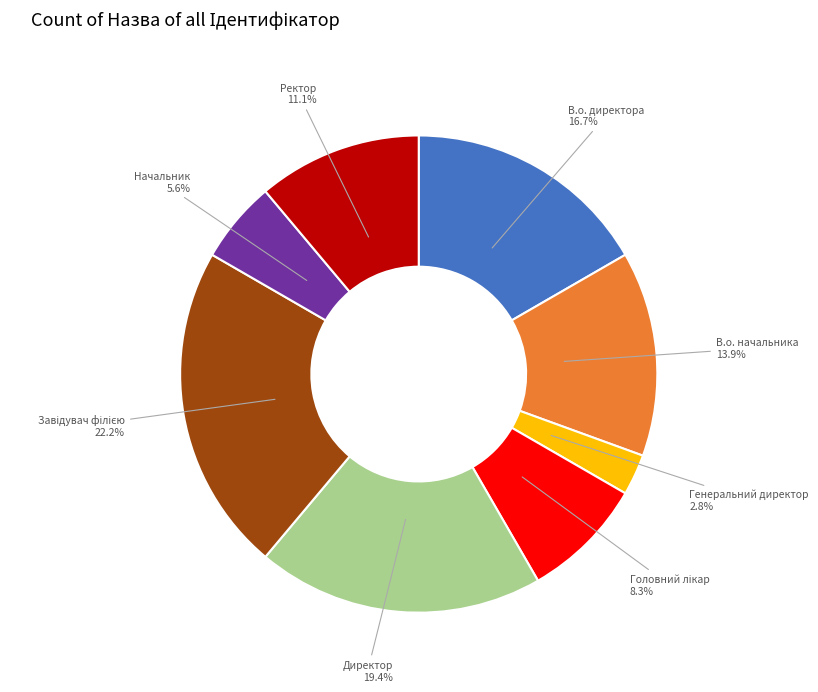

Is it true that Ректор is 5% of the pie?

False